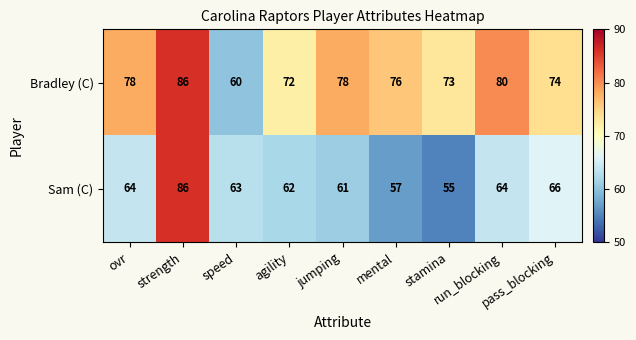

At run_blocking, list the series in order from largest to smallest.

Bradley (C), Sam (C)